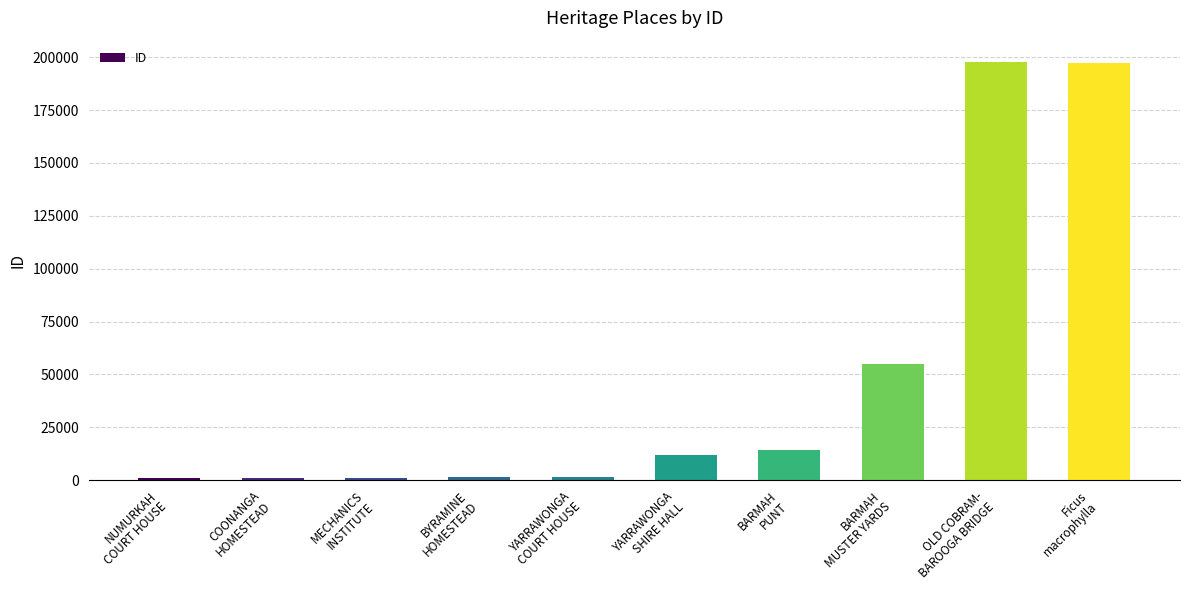

Does the chart contain any negative values?

No